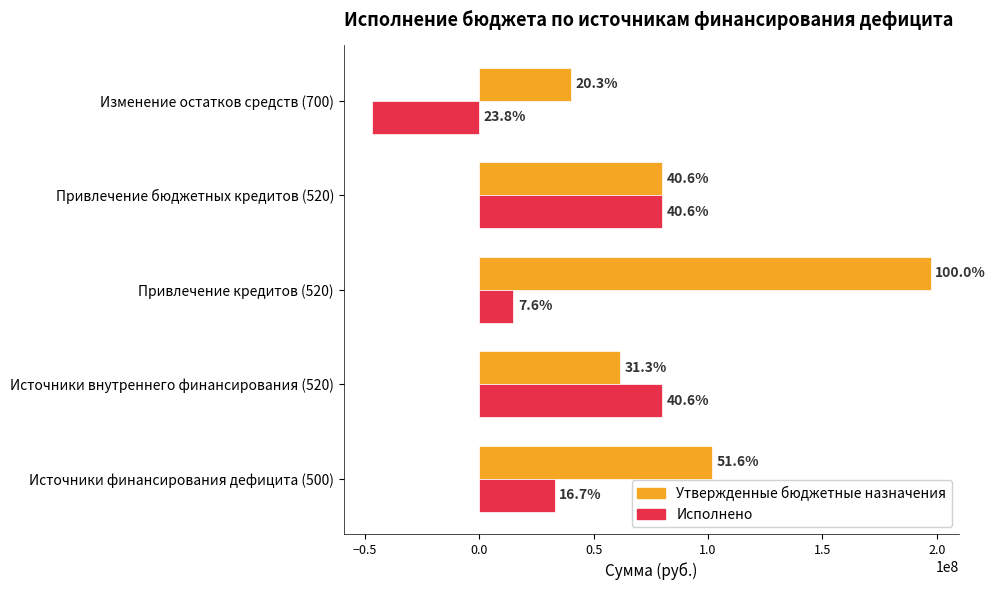

What are all the series names shown in the legend?

Утвержденные бюджетные назначения, Исполнено